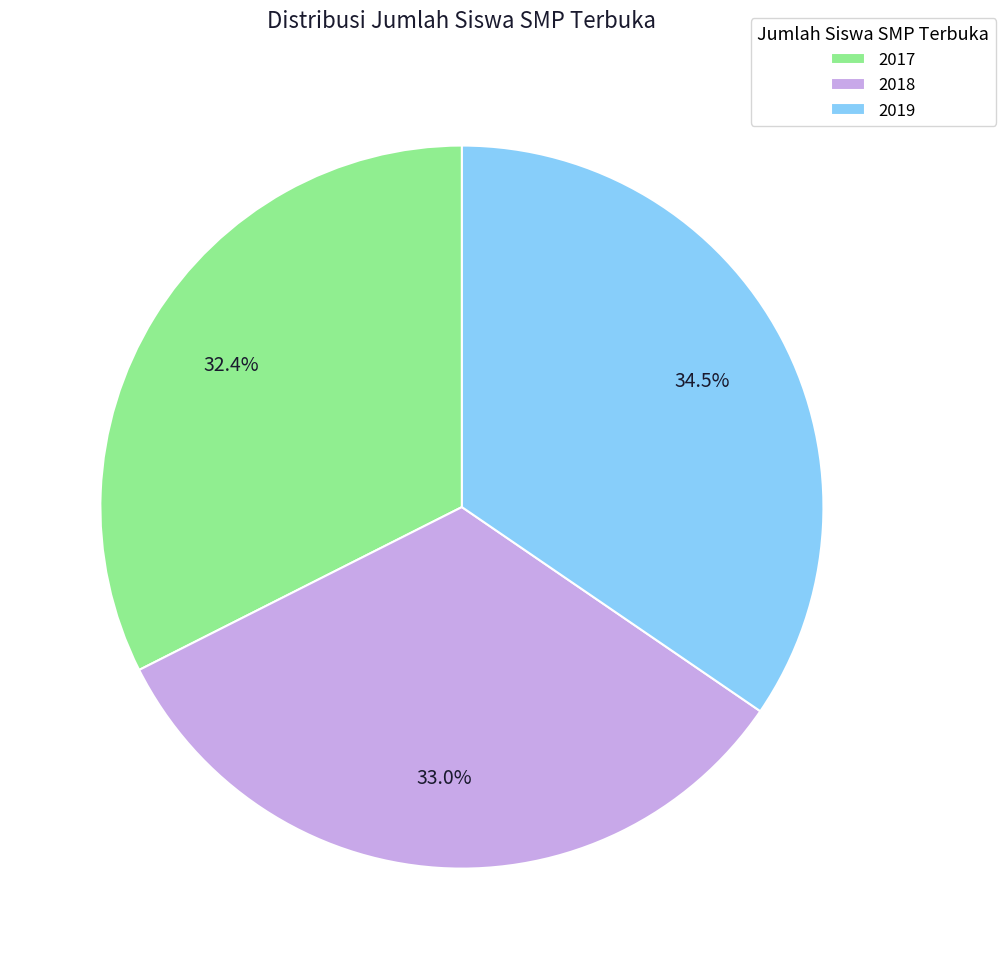

To the nearest percent, what is the combined percentage of 2017 and 2019?

67%